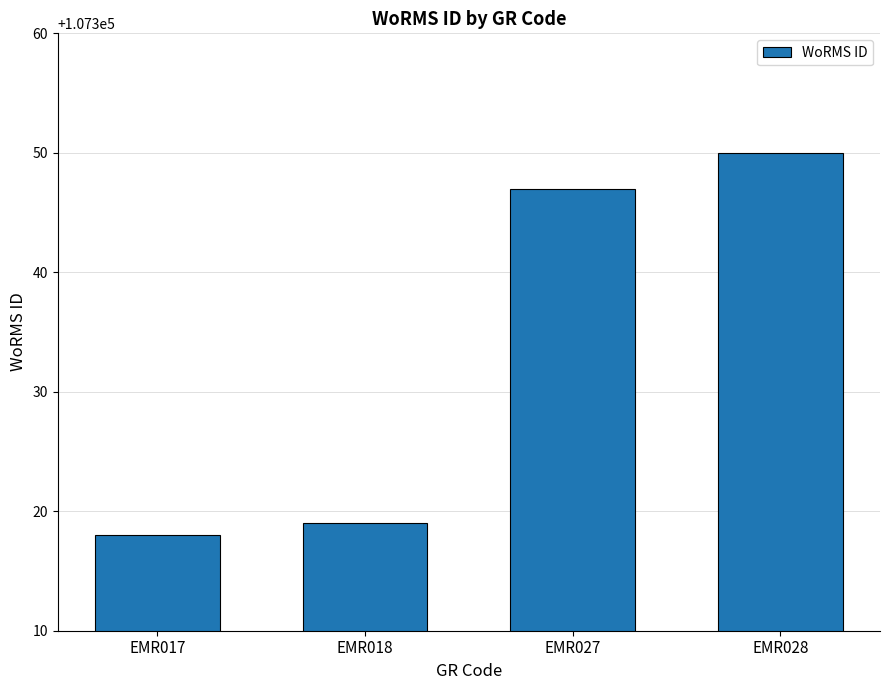

What is the average value?

107334